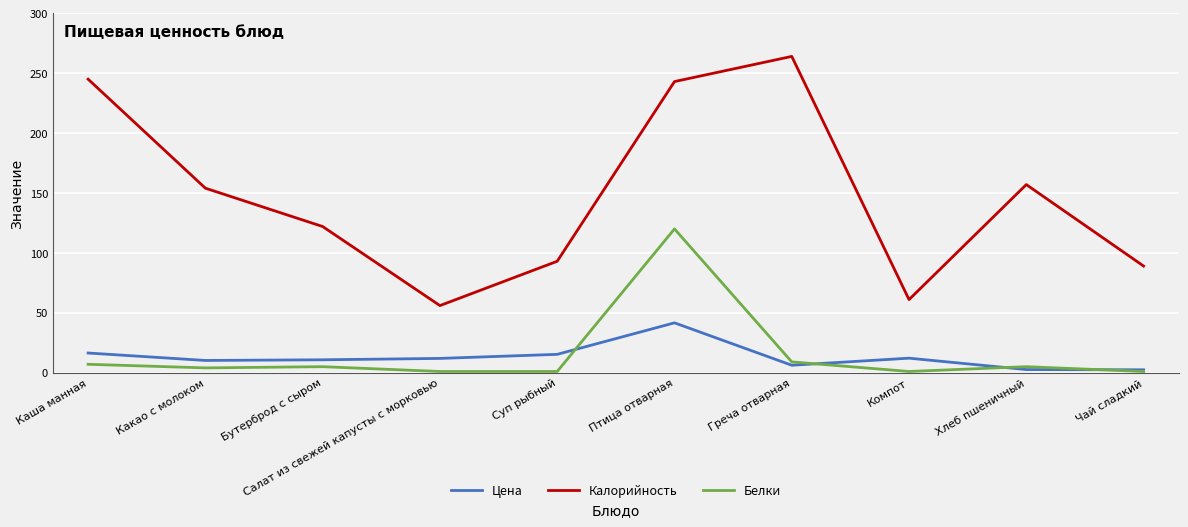

What is the greatest value displayed?

264.0